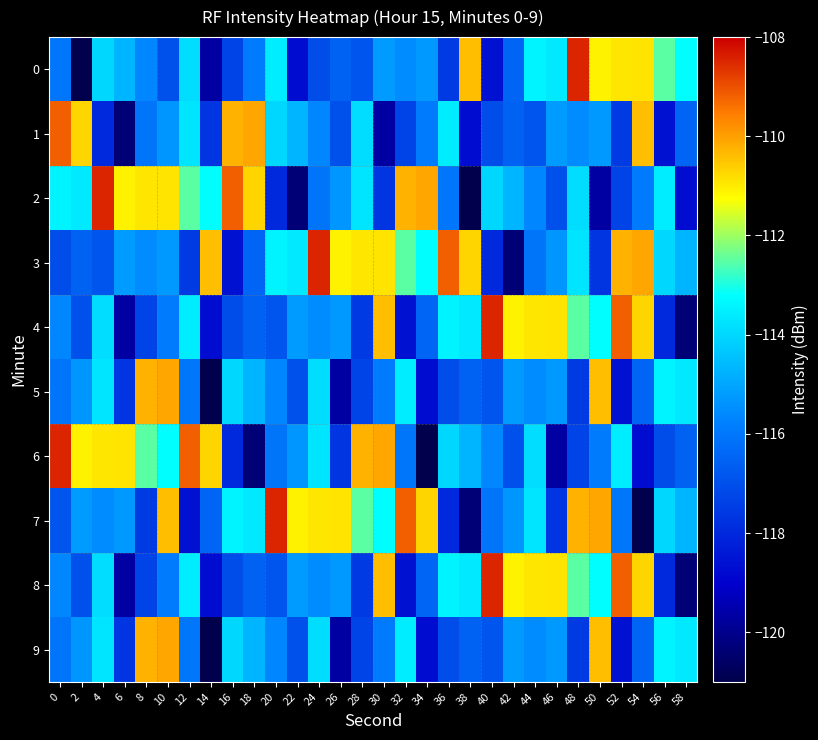

Count the number of data series in this chart.

10